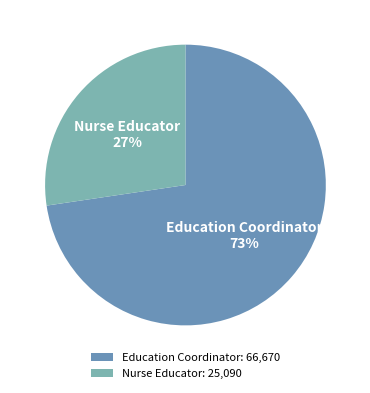

How many segments does this pie chart have?

2